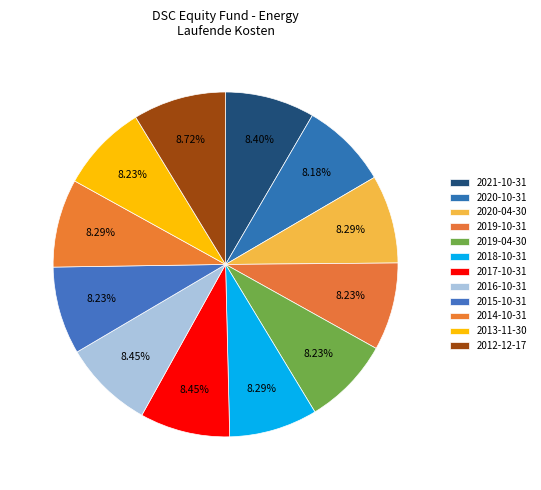

Count the number of slices in the pie.

12